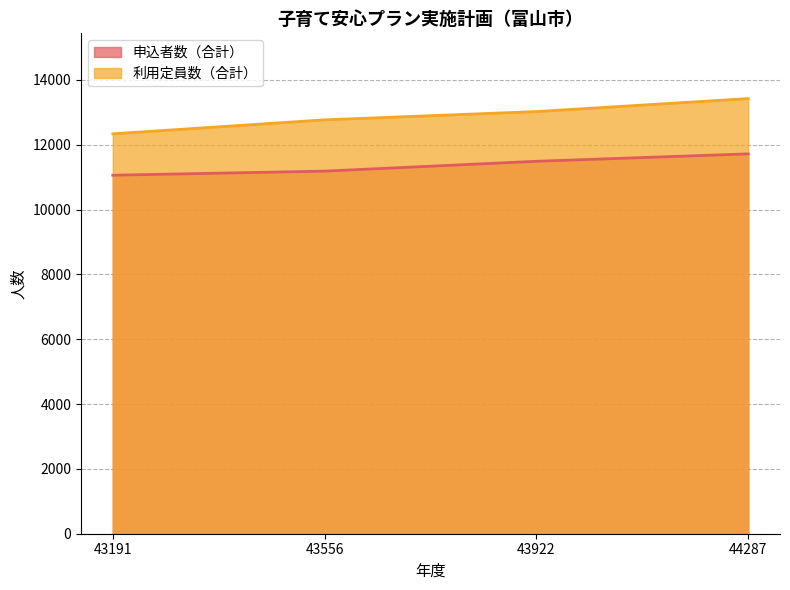

What is the sum of all 申込者数（合計） values?

45463